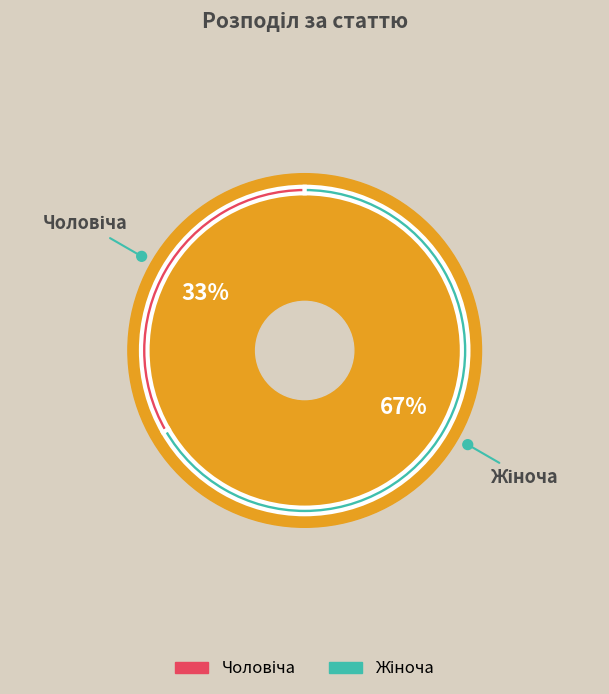

What is the smallest slice in the pie chart?

Чоловіча